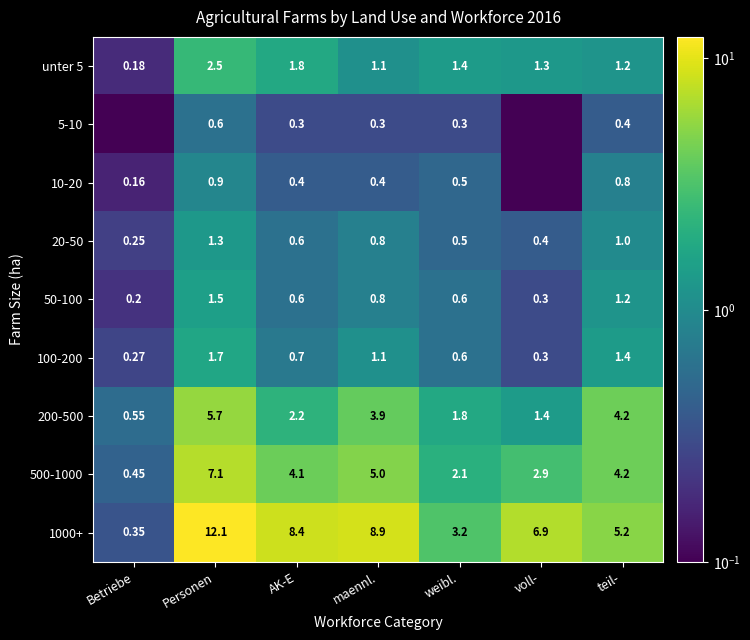

True or false: 100-200 has a value of 1.9 at teil-.

False